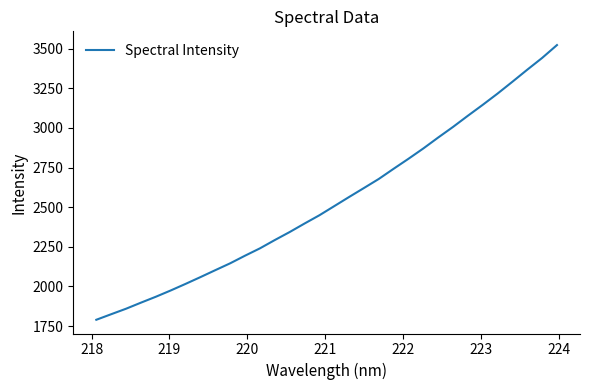

What is the smallest value displayed?

1789.5